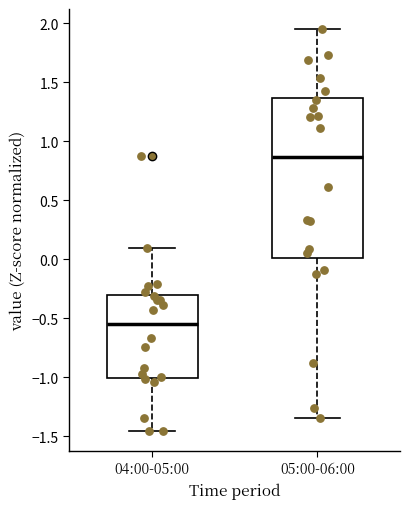

Where does the lower whisker of the box for 05:00-06:00 end on the y-axis? The values are not printed on the chart, so give them approximately, as read against the axis.

-1.35